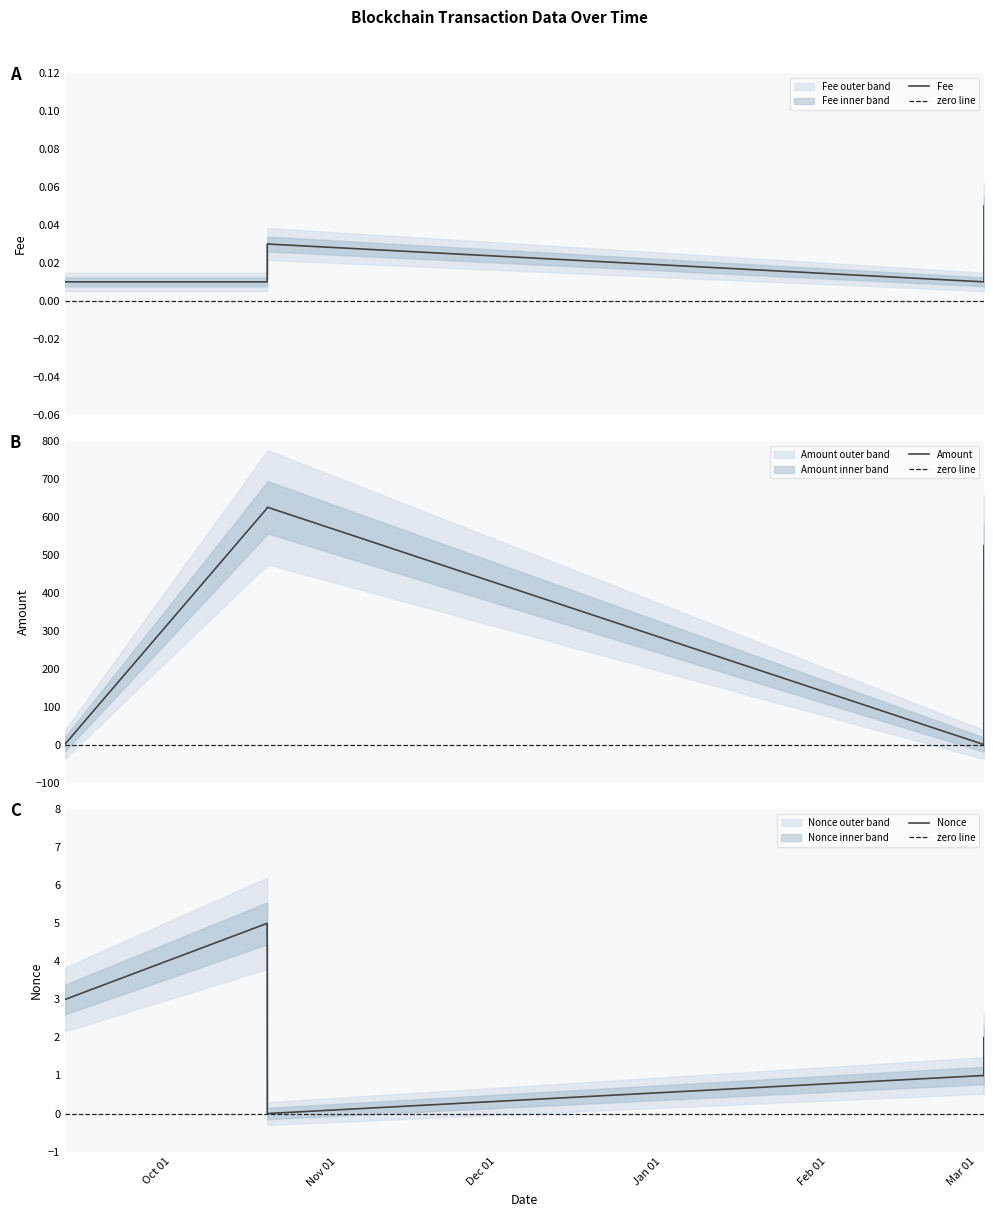

Does the chart have visible grid lines?

No